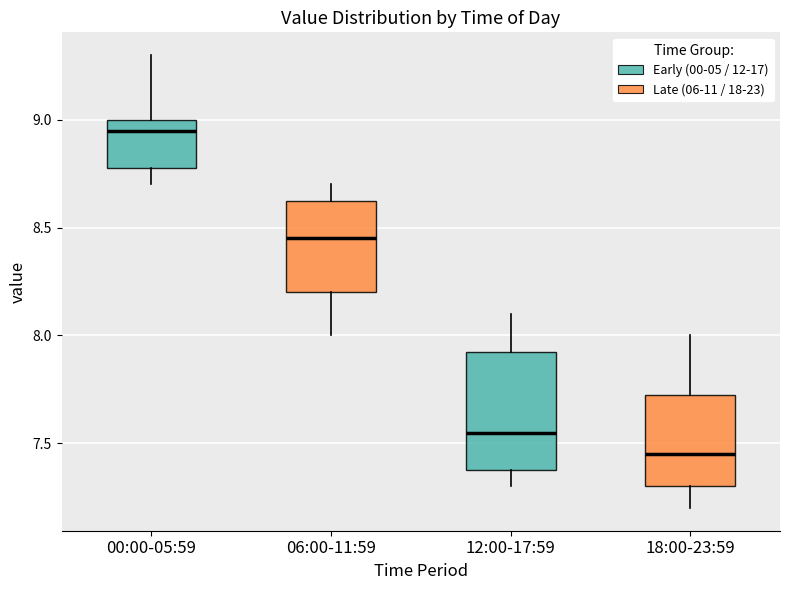

Where is the upper edge of the box for 18:00-23:59 on the y-axis? The values are not printed on the chart, so give them approximately, as read against the axis.

7.75